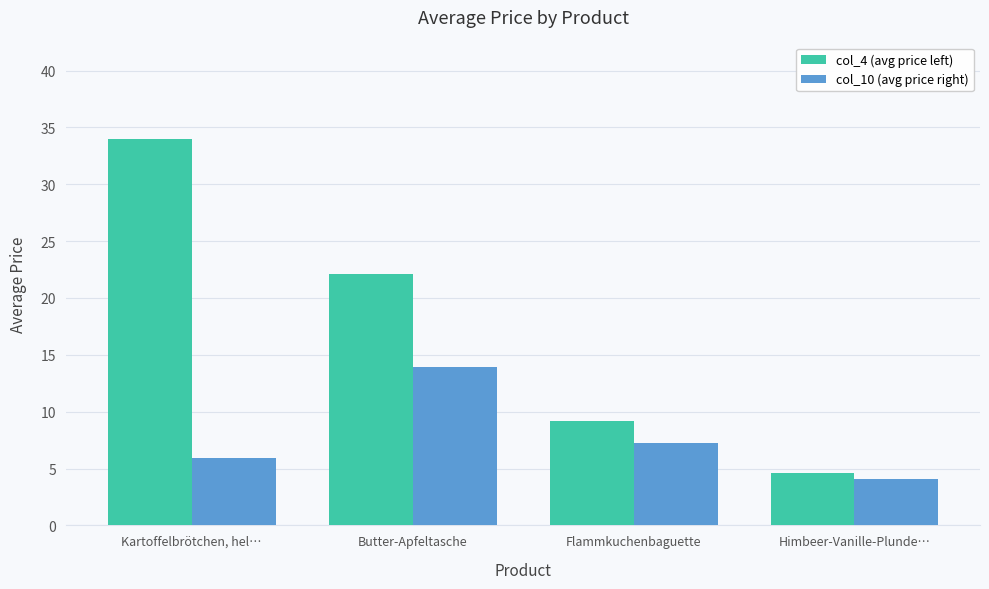

Count the number of data series in this chart.

2